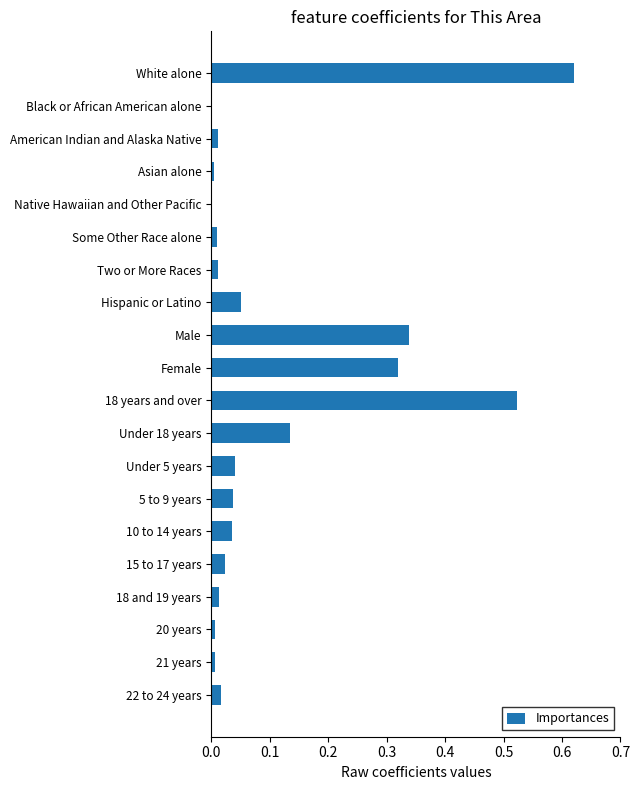

Are the bars horizontal?

Yes